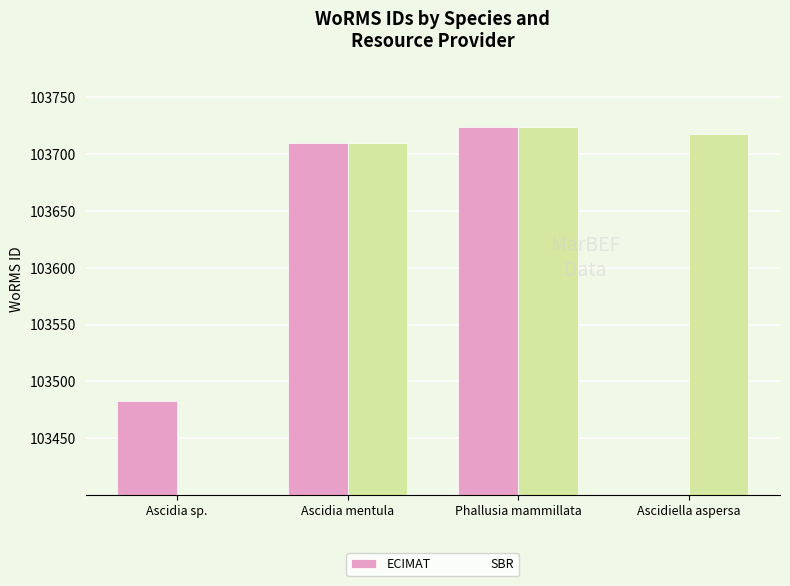

What is the label of the 4th bar from the left?

Ascidiella aspersa